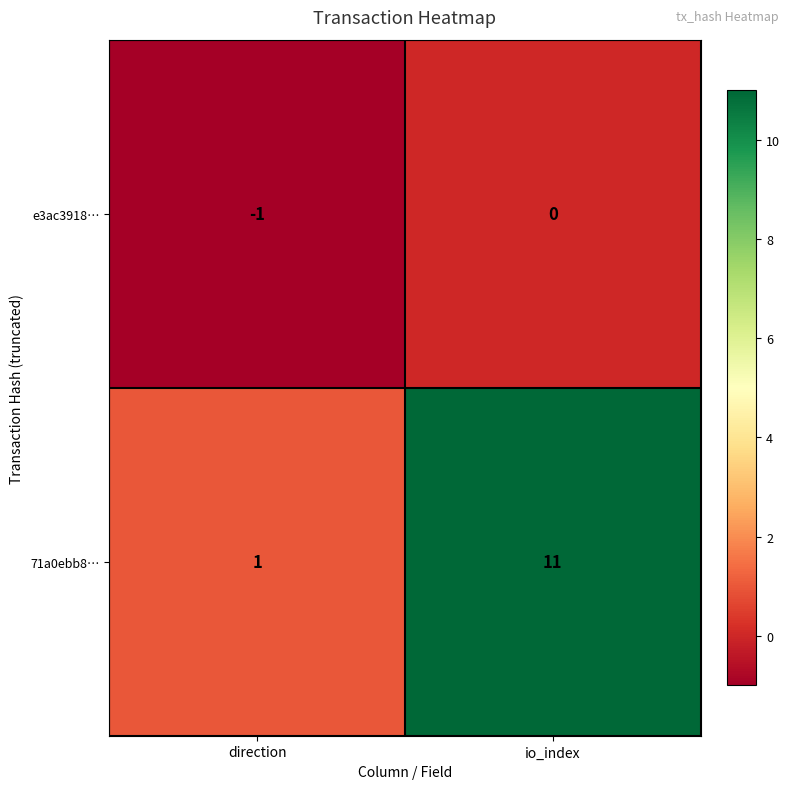

How many distinct data groups are displayed?

2